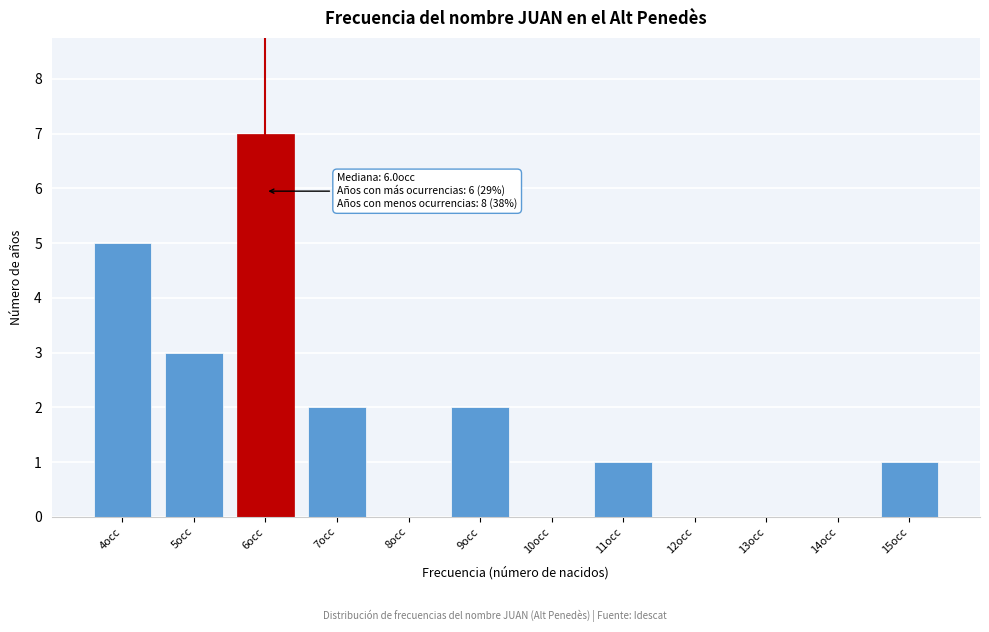

Which range on the x-axis has the tallest bar?

5.5 to 6.5